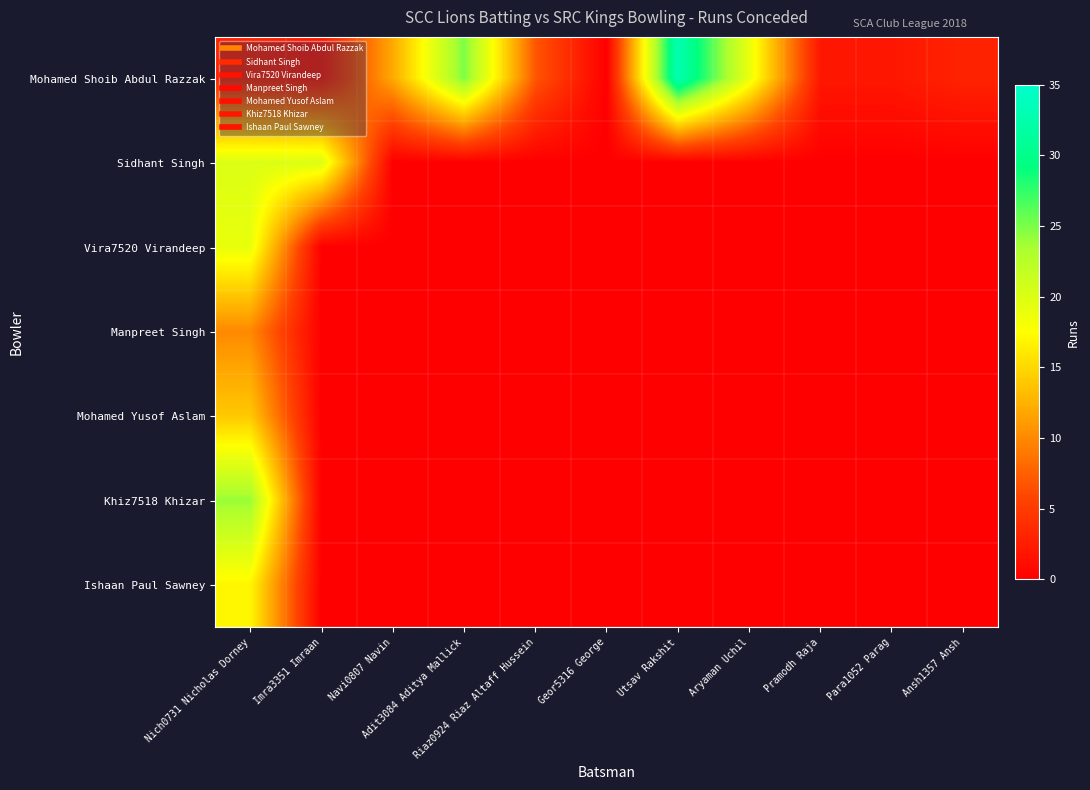

What is the maximum value shown in the chart?

33